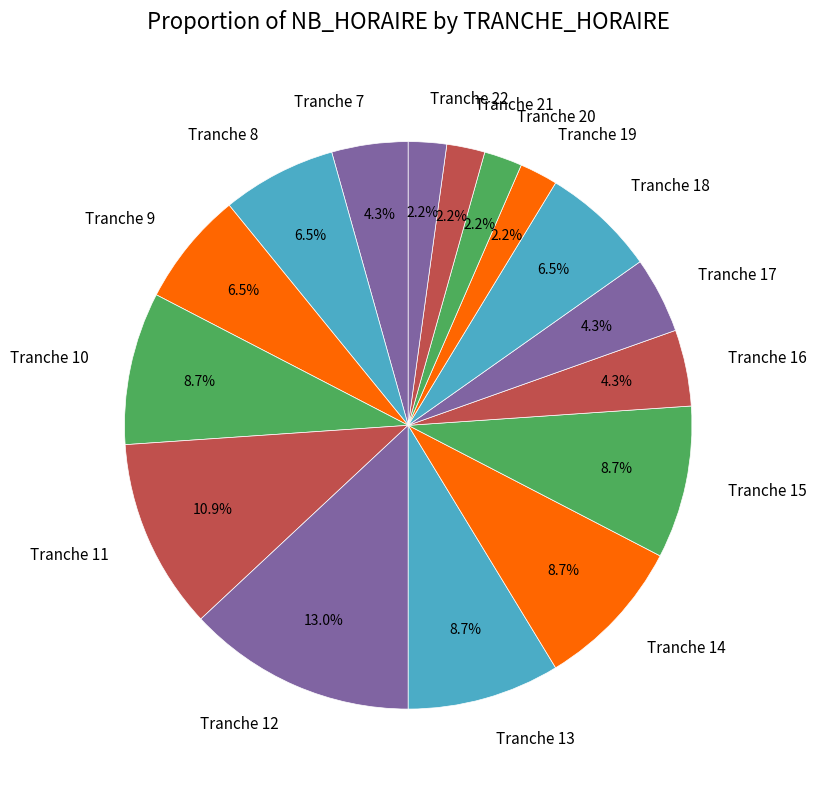

Combined, do Tranche 22 and Tranche 14 account for over 50%?

No